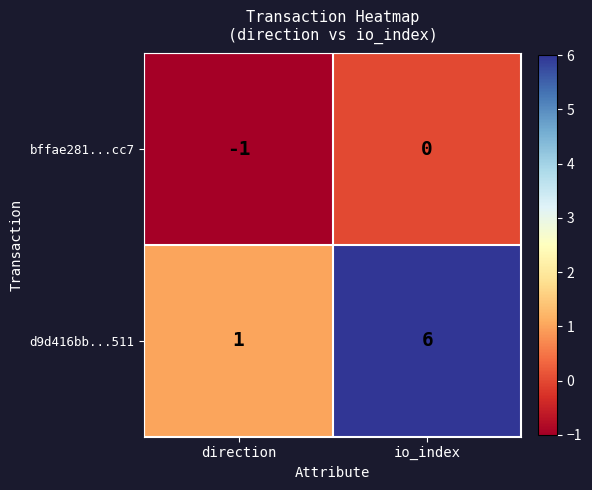

List the series in order of their overall mean, lowest first.

bffae281...cc7, d9d416bb...511